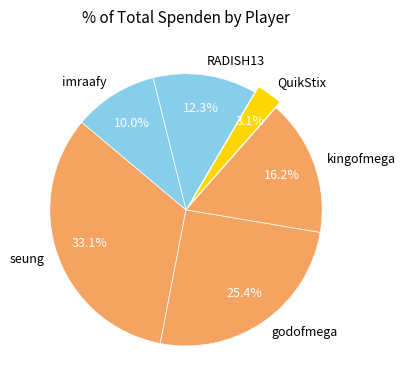

True or false: godofmega accounts for 38% of the total.

False